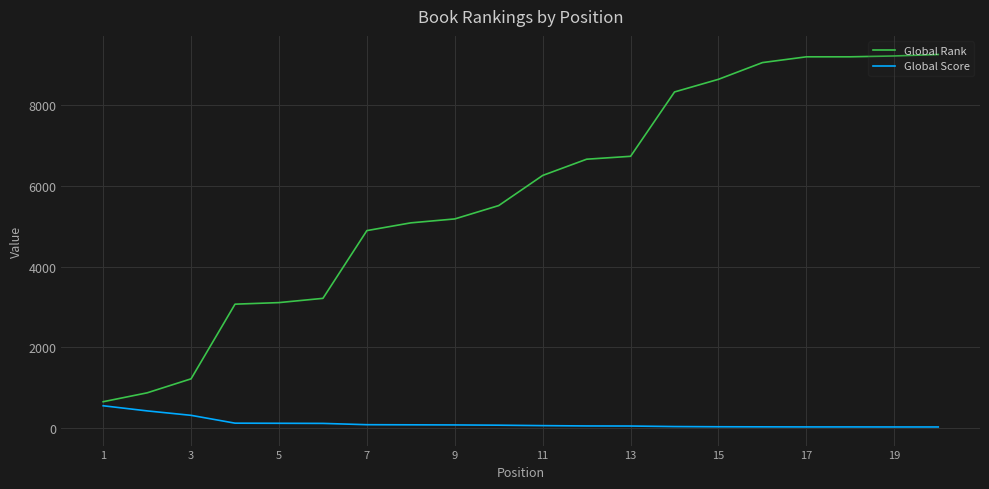

Which series has the widest spread of values?

Global Rank